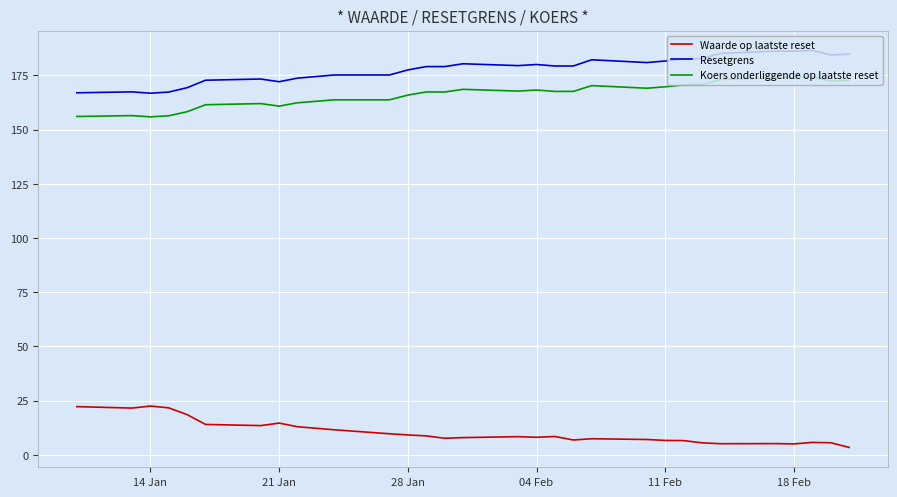

What is the maximum value shown in the chart?

186.6